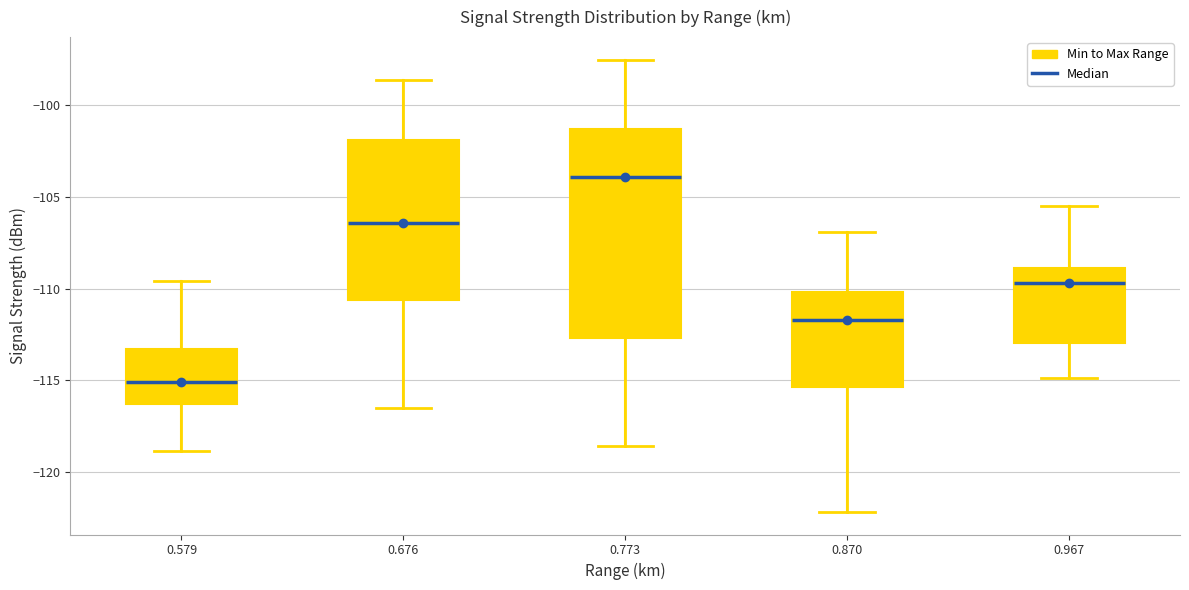

Comparing the boxes themselves (not the whiskers), which one is the tallest?

0.773